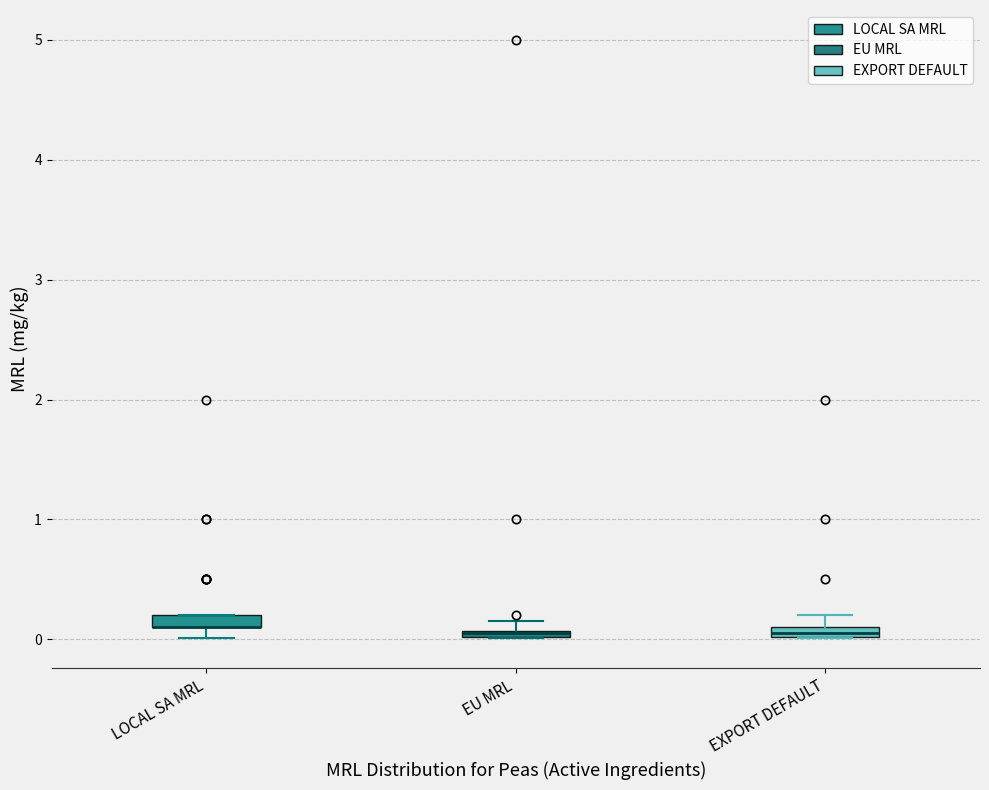

Where is the upper edge of the box for LOCAL SA MRL on the y-axis? The values are not printed on the chart, so give them approximately, as read against the axis.

0.2